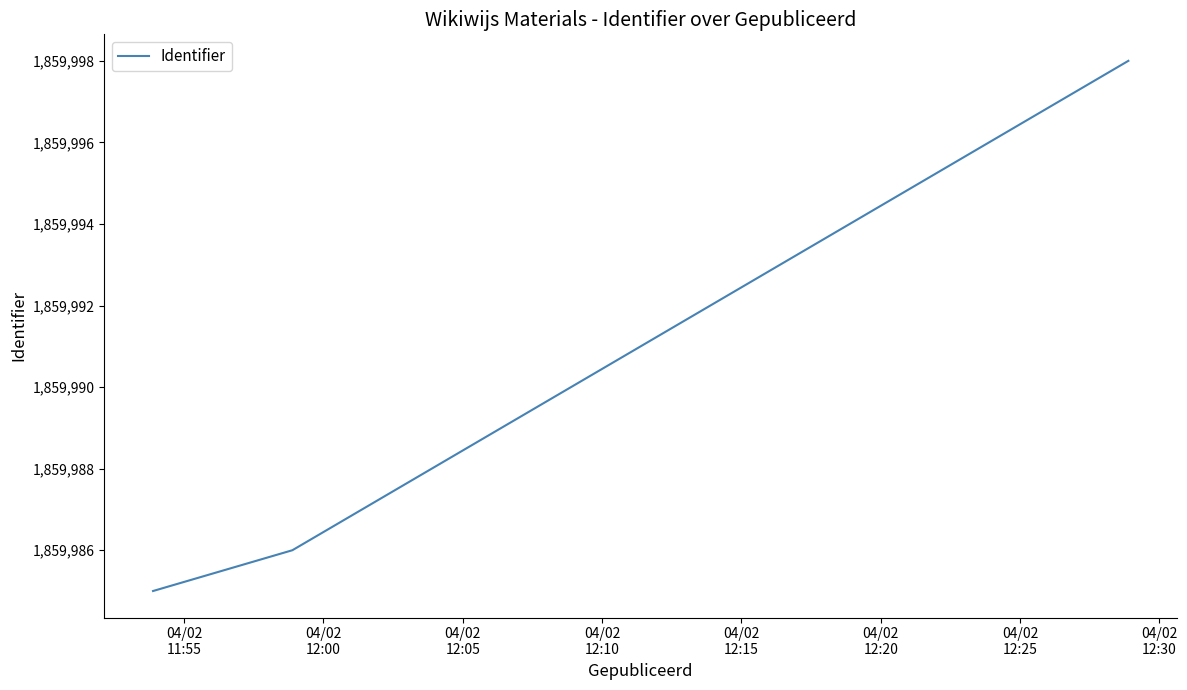

How many values are below 1859992?

4